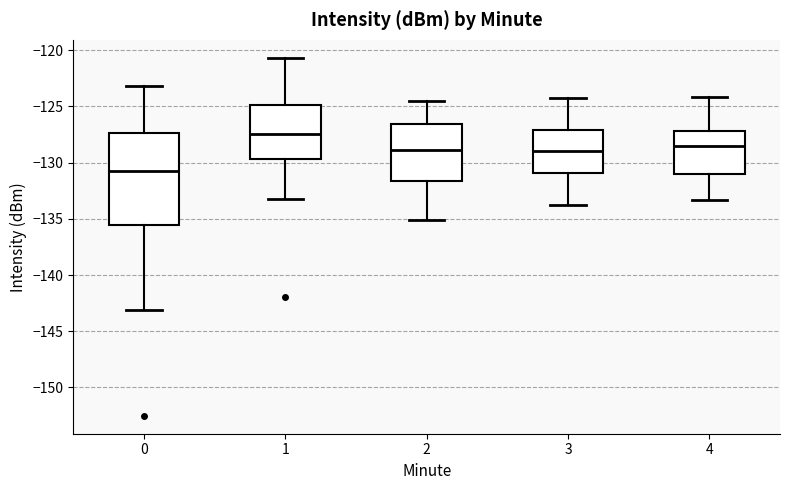

Comparing the boxes themselves (not the whiskers), which one is the tallest?

0